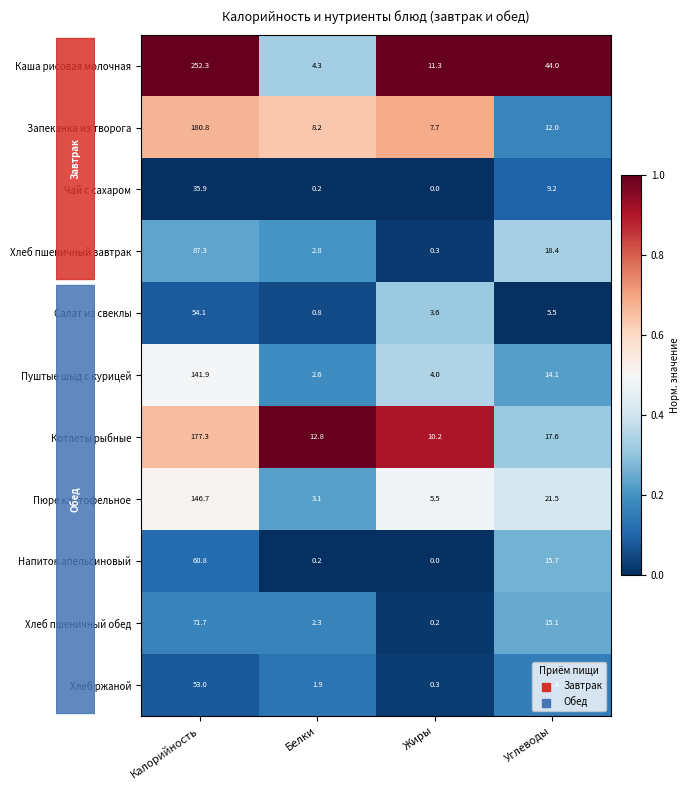

What is the difference between the maximum and second lowest values in the Хлеб пшеничный обед series?

69.4